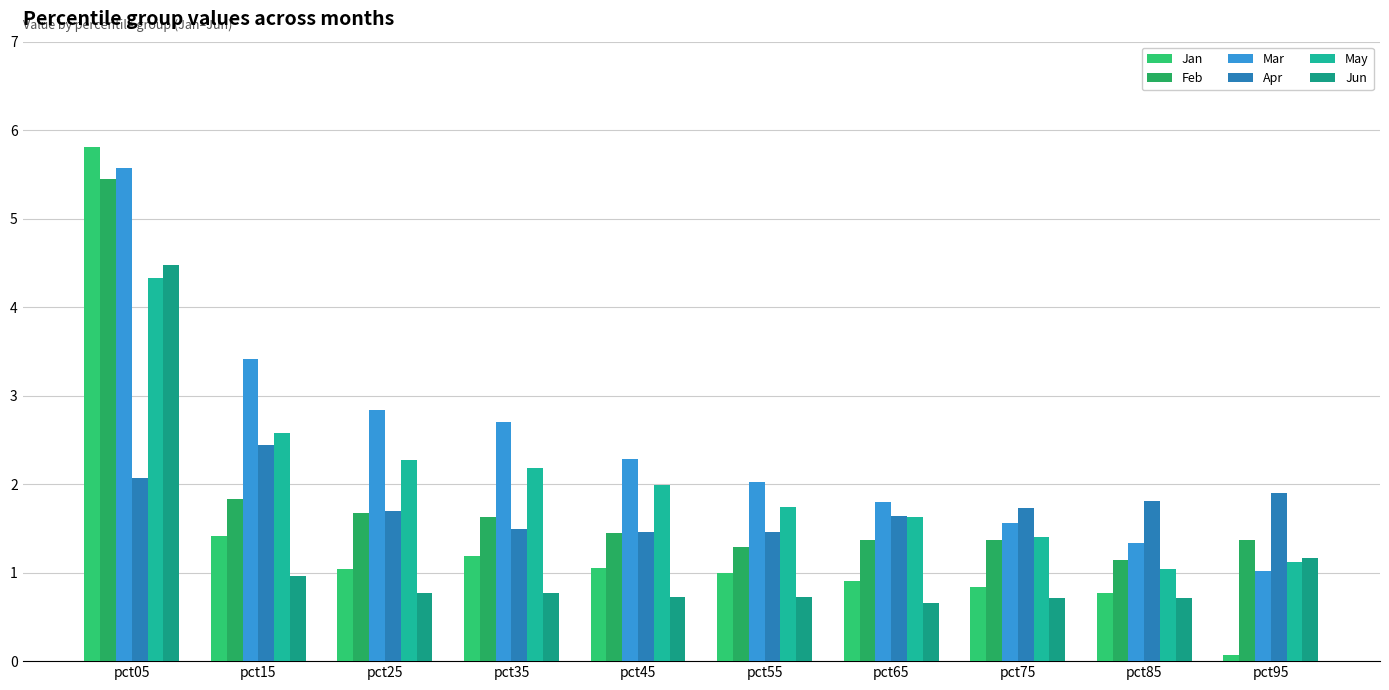

What is the minimum value shown in the chart?

0.1